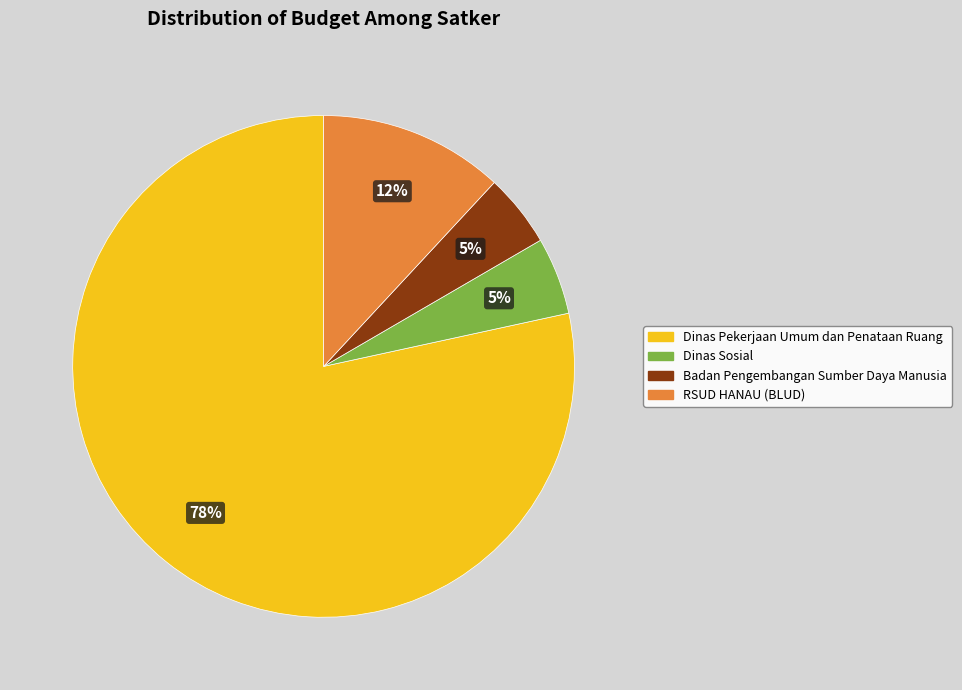

To the nearest percent, what is the average slice percentage?

25%